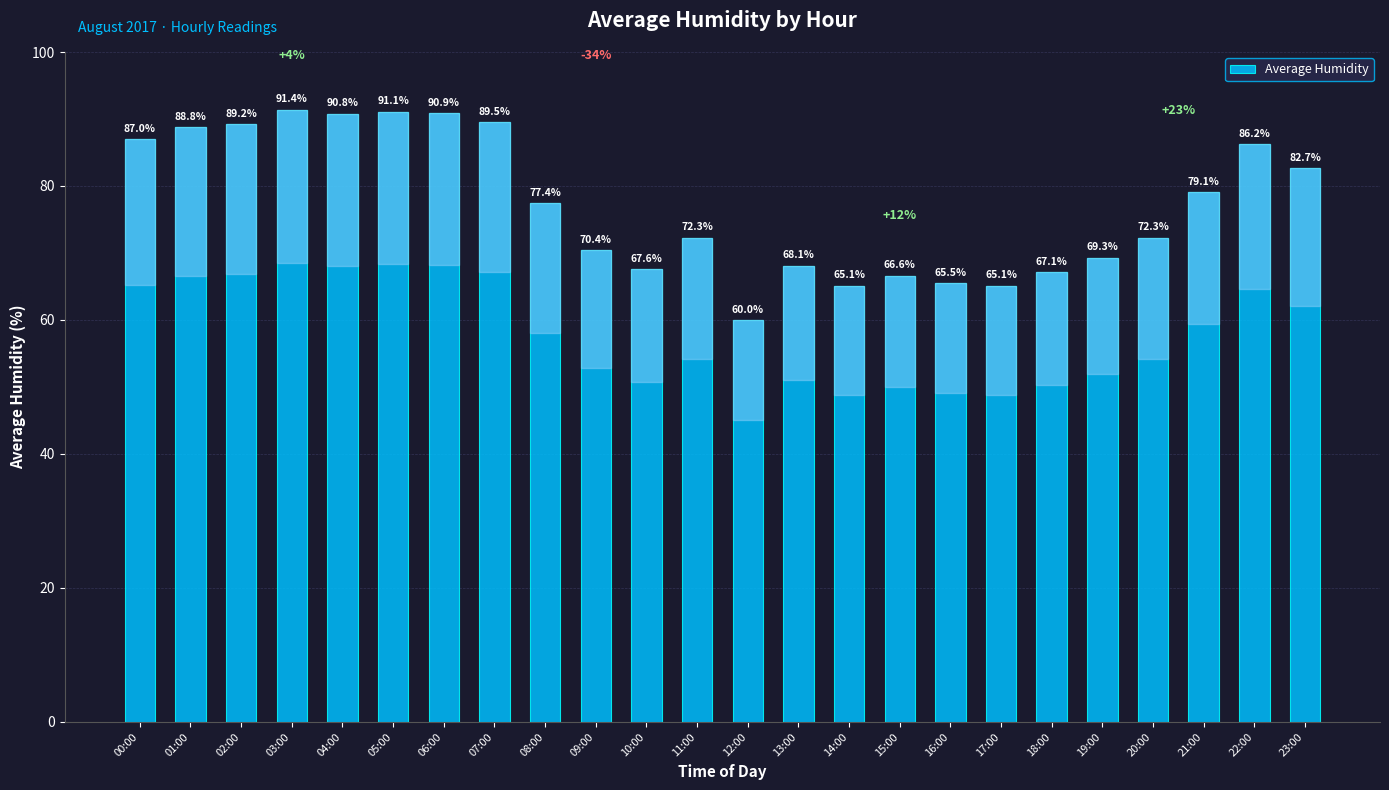

Which has a higher value, 18:00 or 21:00?

21:00